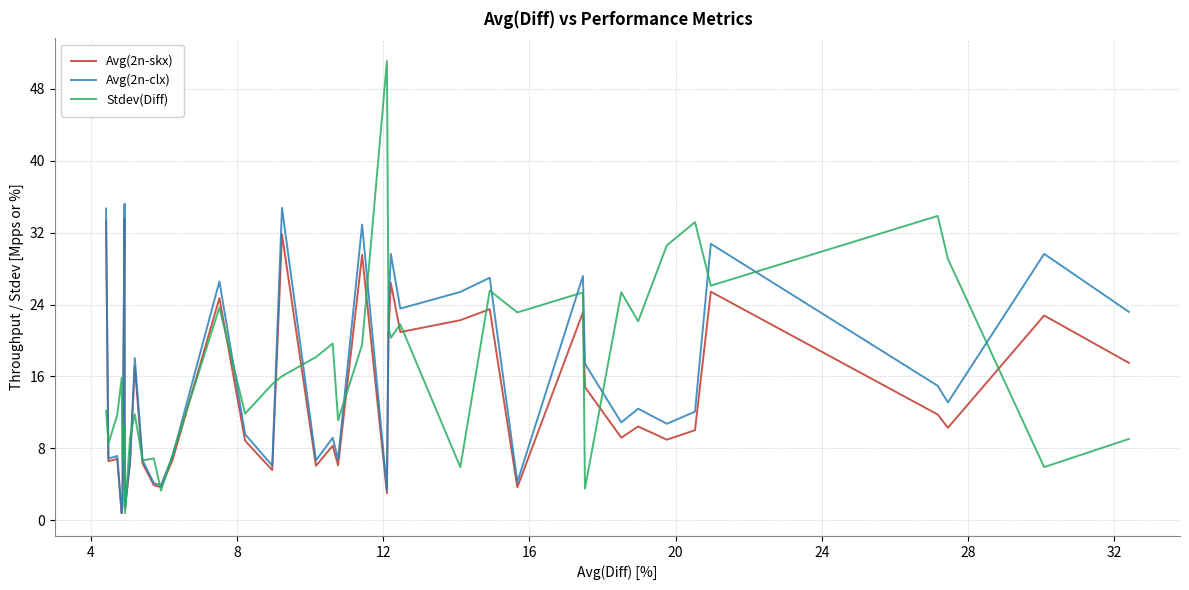

What is the highest value of the Avg(2n-clx) series?

35.2